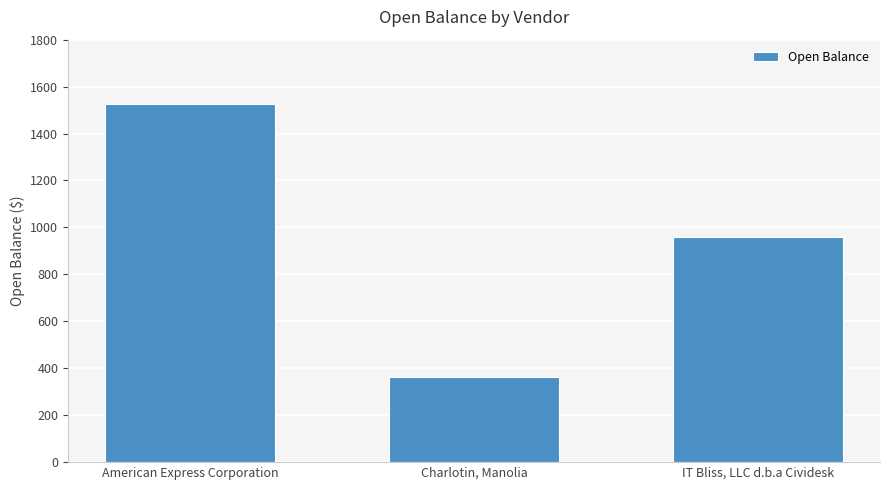

What is the maximum value shown in the chart?

1525.0